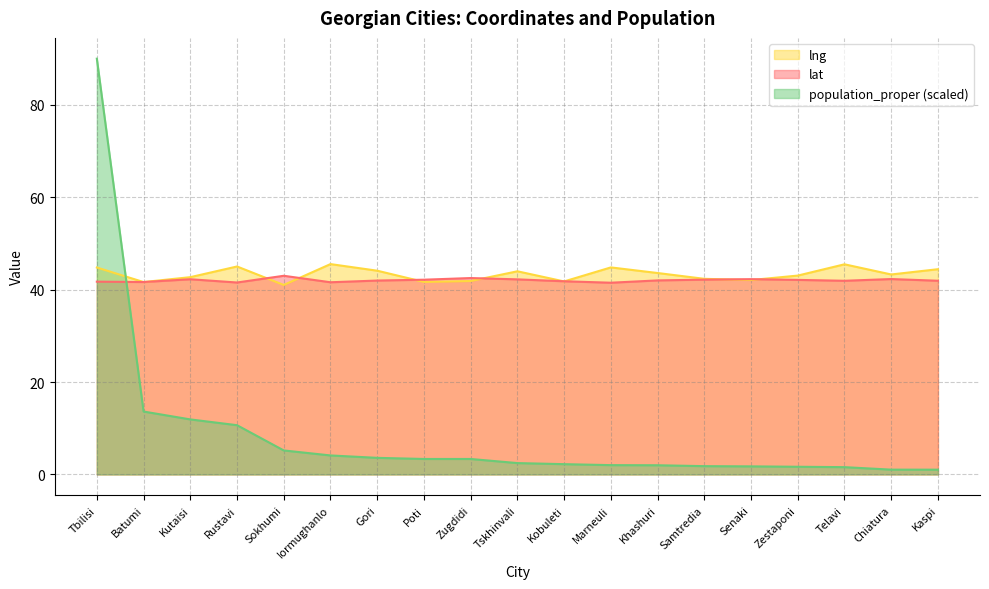

True or false: population_proper and lat intersect in this chart.

True